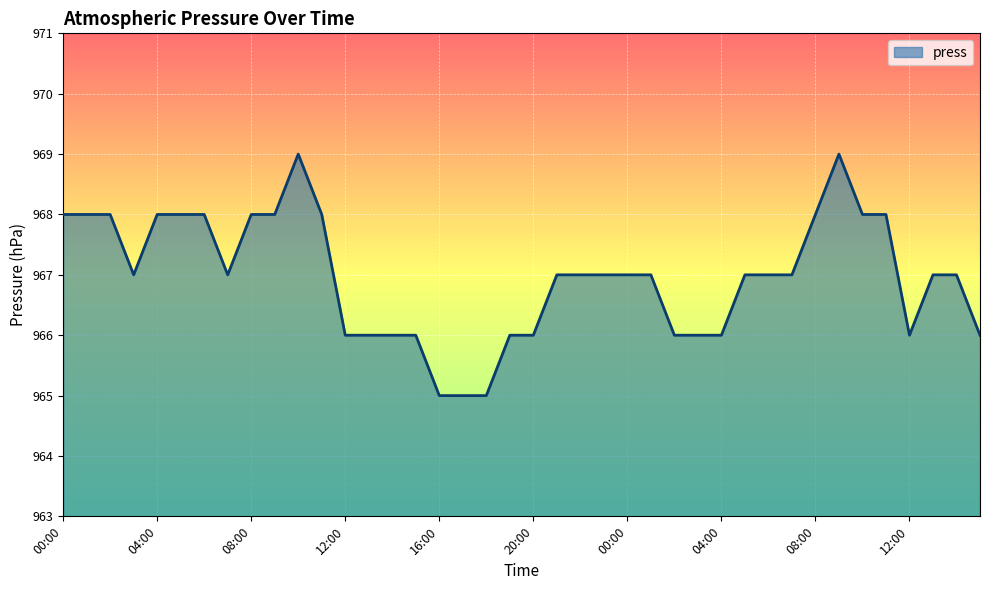

What is the difference between the maximum and minimum values?

4